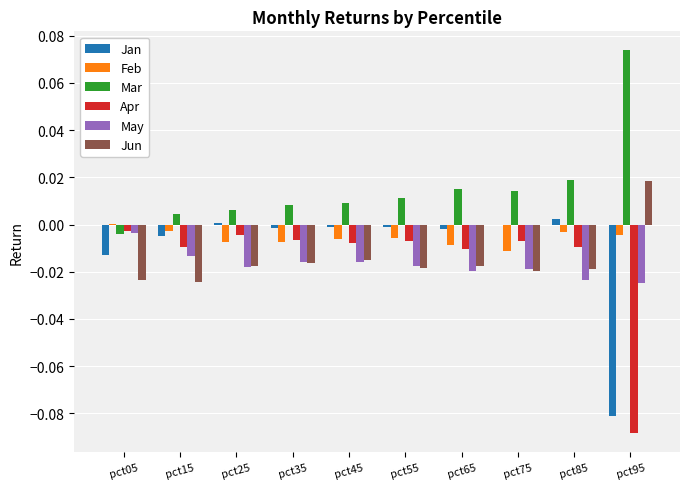

Where is Apr nearest to the value 0?

pct05